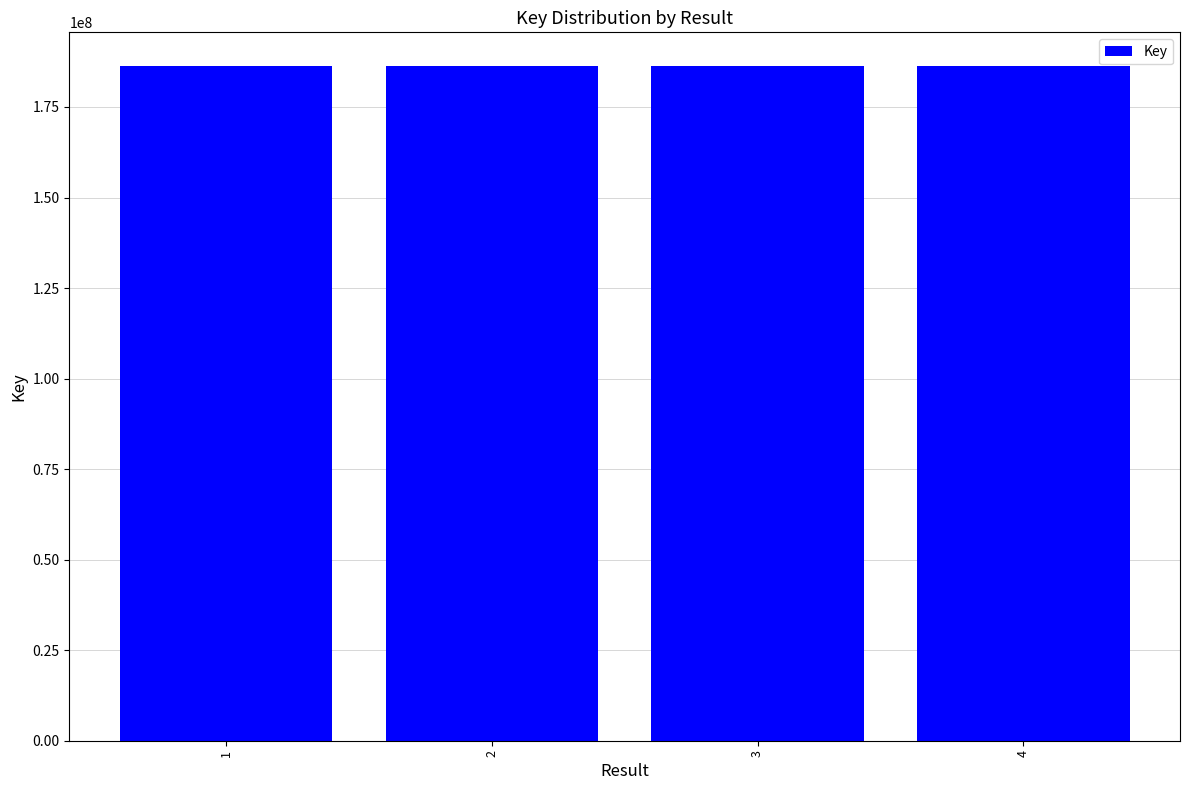

Approximately how many times larger is the value at 1 compared to 3?

1.0